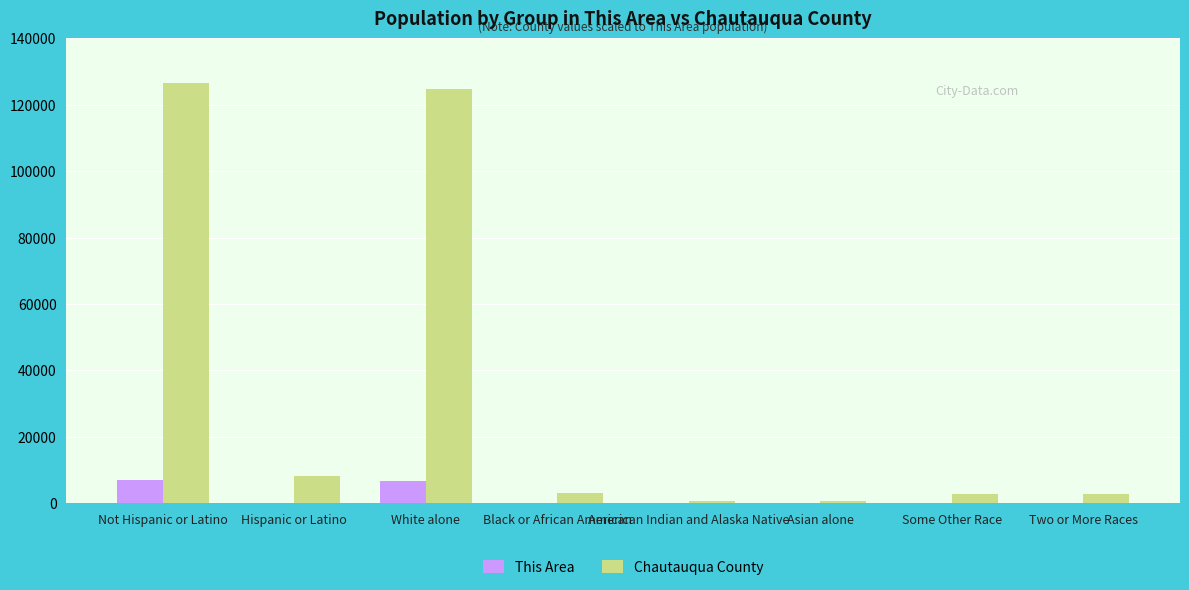

What is the greatest value displayed?

126664